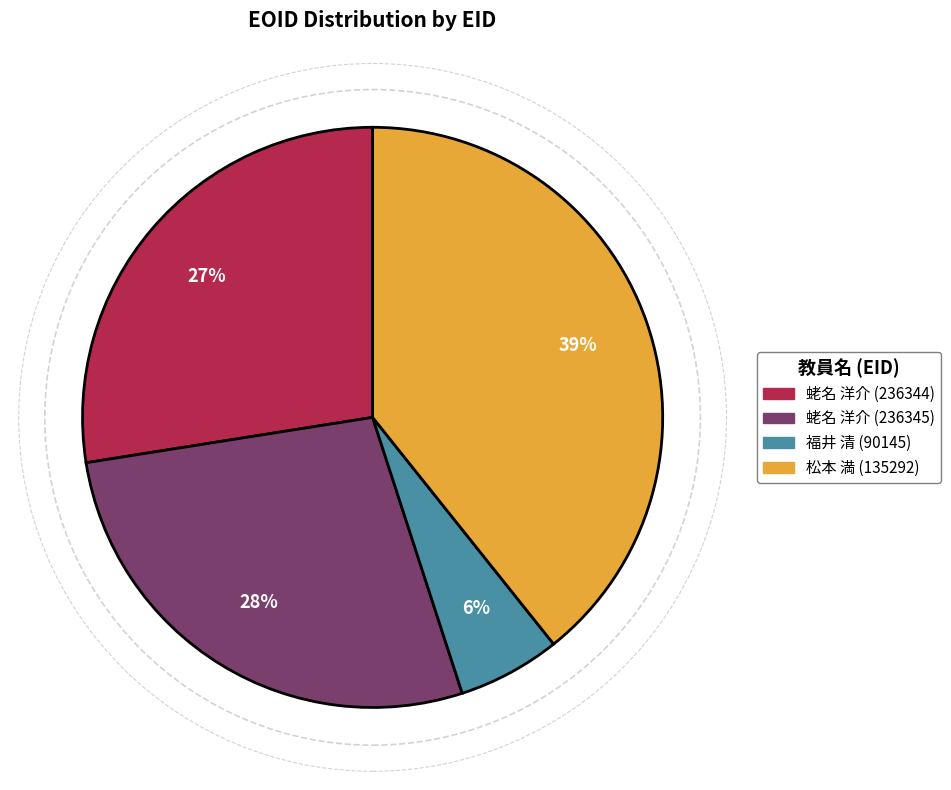

Which slice is the largest?

松本 満 (135292)